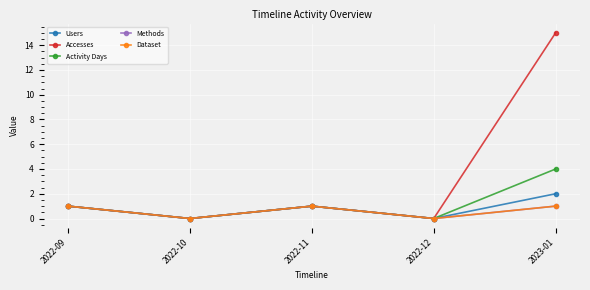

At which category does the chart reach its peak across all series?

2023-01